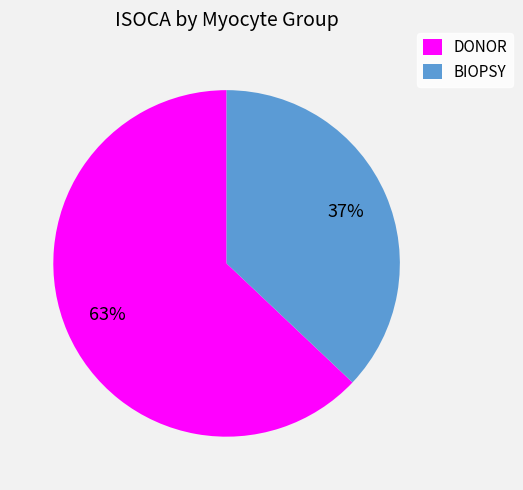

To the nearest percent, what is the average slice percentage?

50%